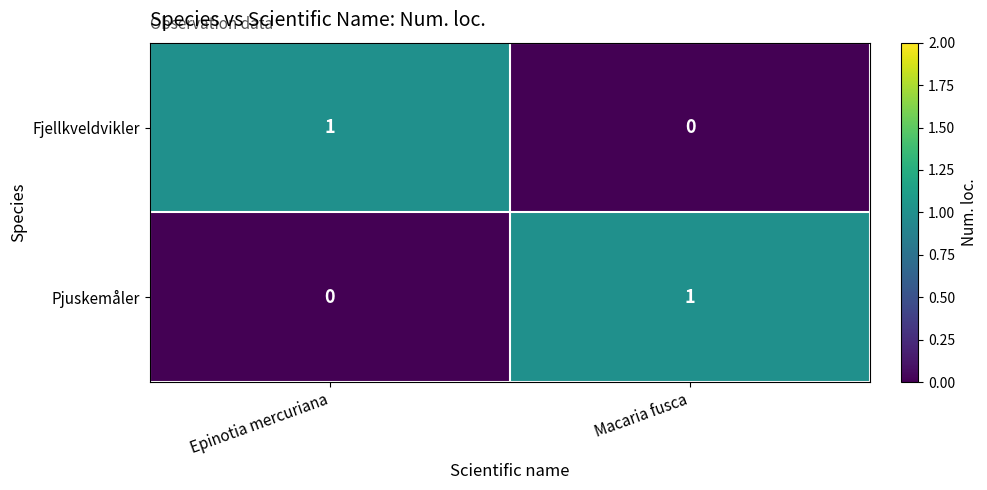

At which label is Pjuskemåler closest to 0?

Epinotia mercuriana